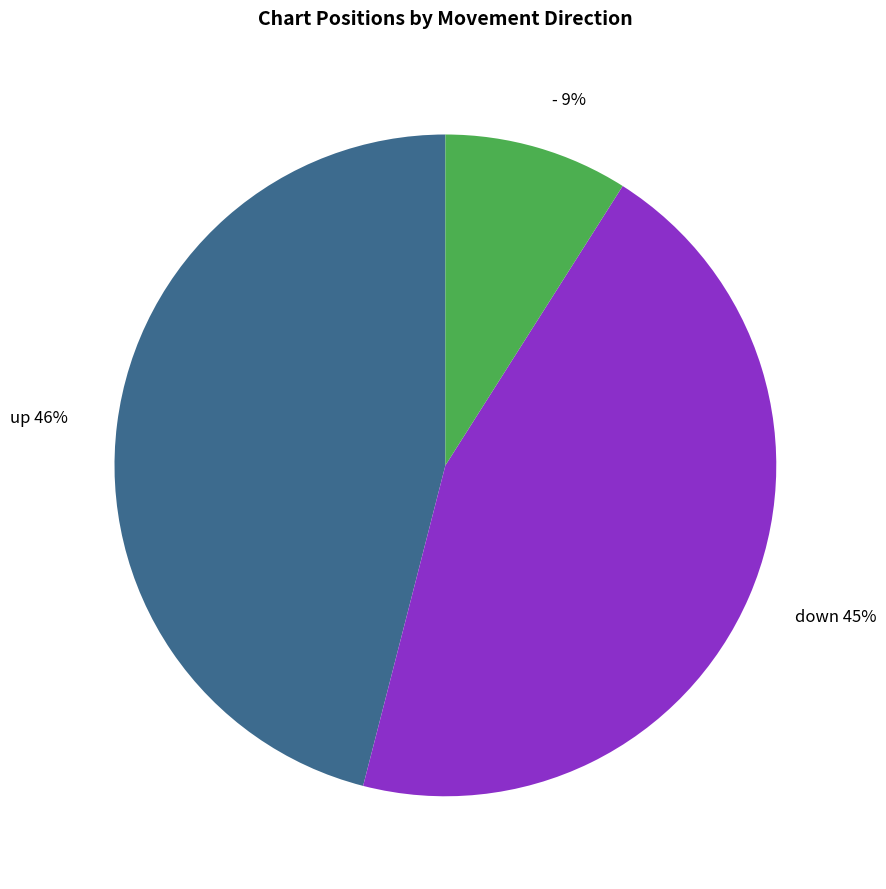

Between down and up, which is larger?

up